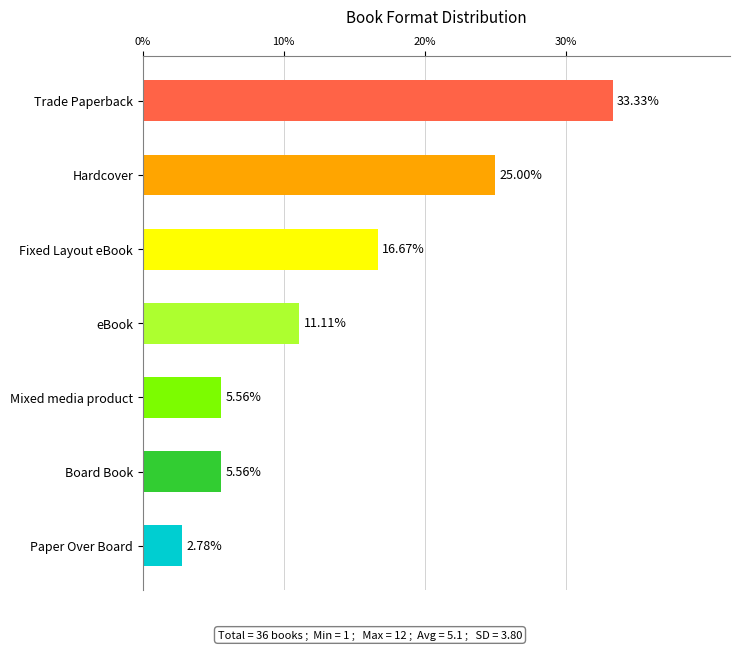

Does the chart contain any negative values?

No